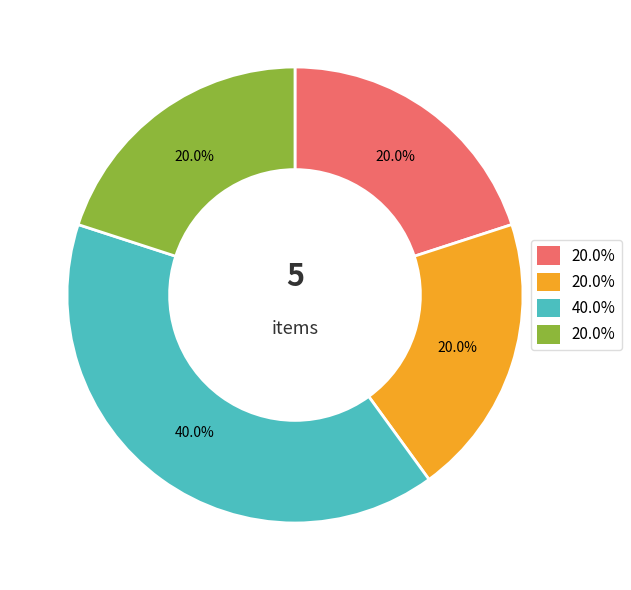

Is there a majority slice in this chart?

No